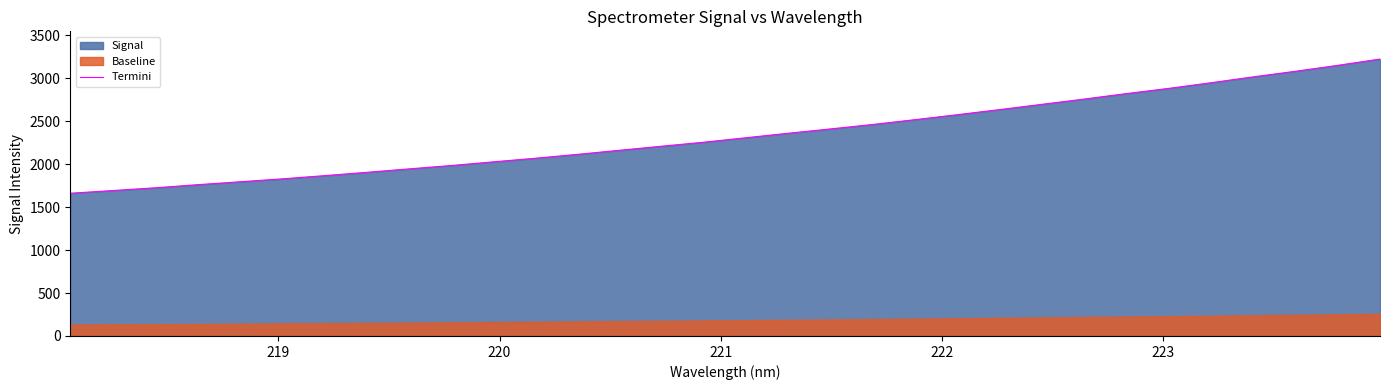

True or false: the data has more than 1 interior local peaks.

False